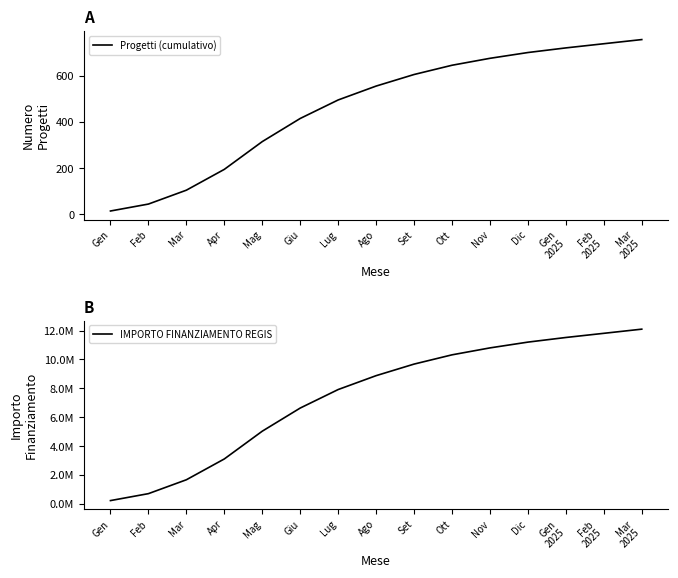

Reading left to right, extract all data points from this chart.

Progetti (cumulativo): 15	45	105	195	315	415	495	555	605	645	675	700	720	738	756
IMPORTO FINANZIAMENTO REGIS: 240000	720000	1680000	3120000	5040000	6640000	7920000	8880000	9680000	10320000	10800000	11200000	11520000	11808000	12096000